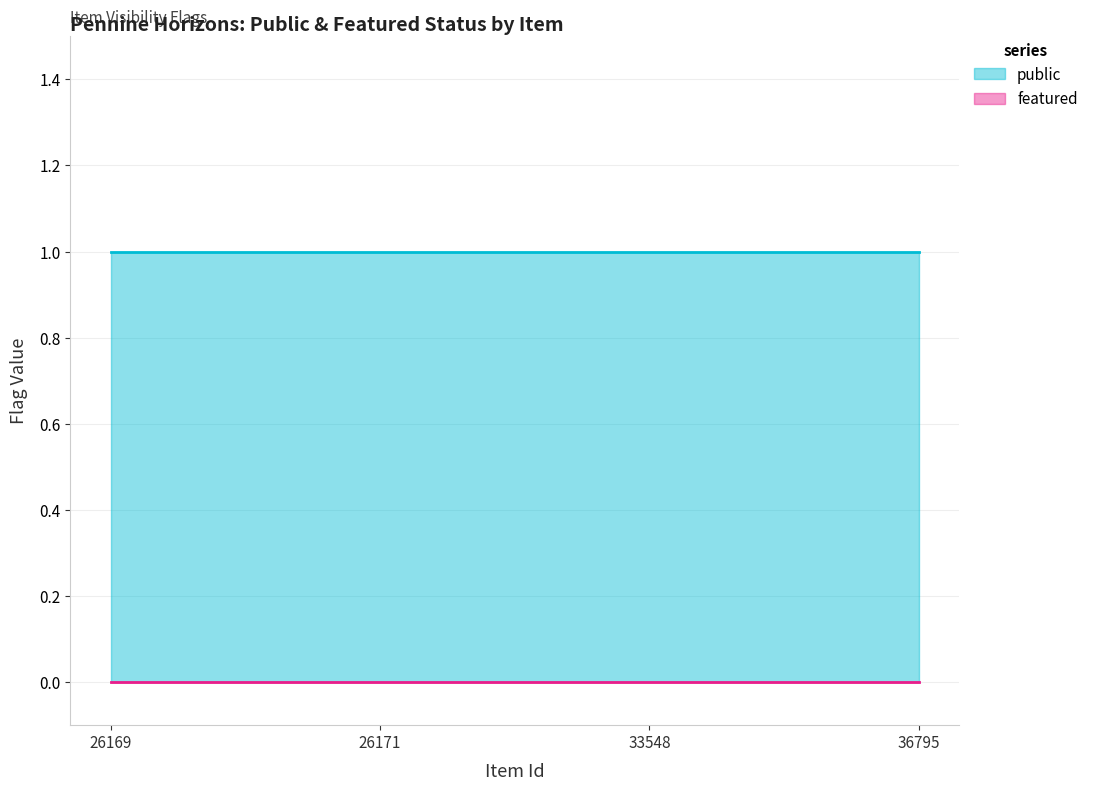

True or false: featured and public intersect in this chart.

False